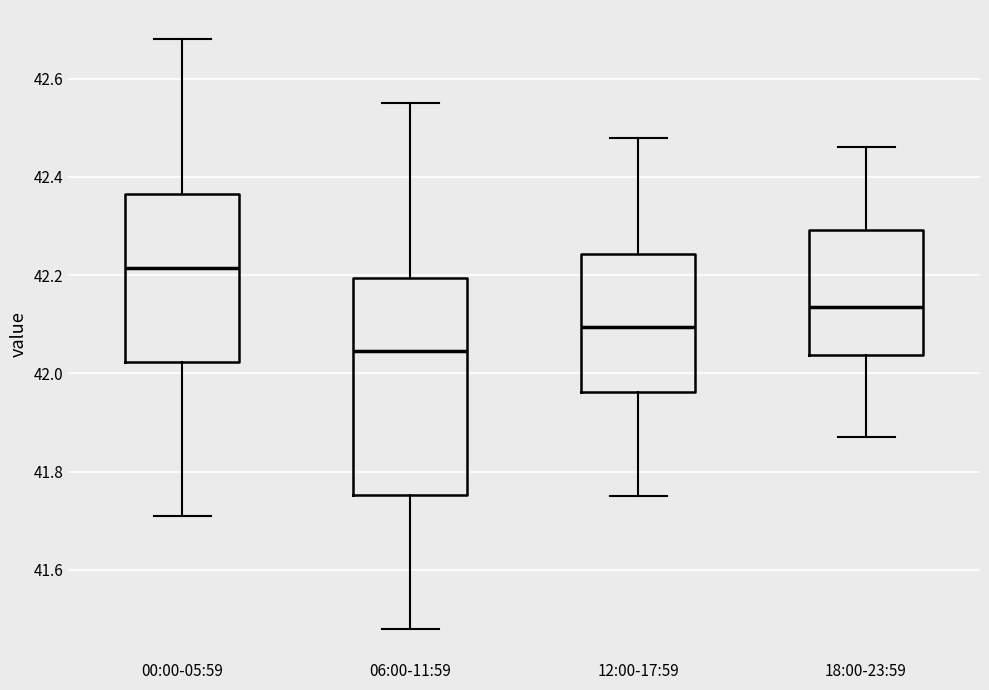

Reading left to right, transcribe this box plot: for each box, give where its median line is, the range the box spans, and where its two whiskers end, as read against the y-axis. The values are not printed on the chart, so give them approximately, as read against the axis.

00:00-05:59: median 42.22, box 42.02 to 42.36, whiskers 41.72 to 42.68
06:00-11:59: median 42.04, box 41.76 to 42.20, whiskers 41.48 to 42.56
12:00-17:59: median 42.10, box 41.96 to 42.24, whiskers 41.76 to 42.48
18:00-23:59: median 42.14, box 42.04 to 42.30, whiskers 41.88 to 42.46